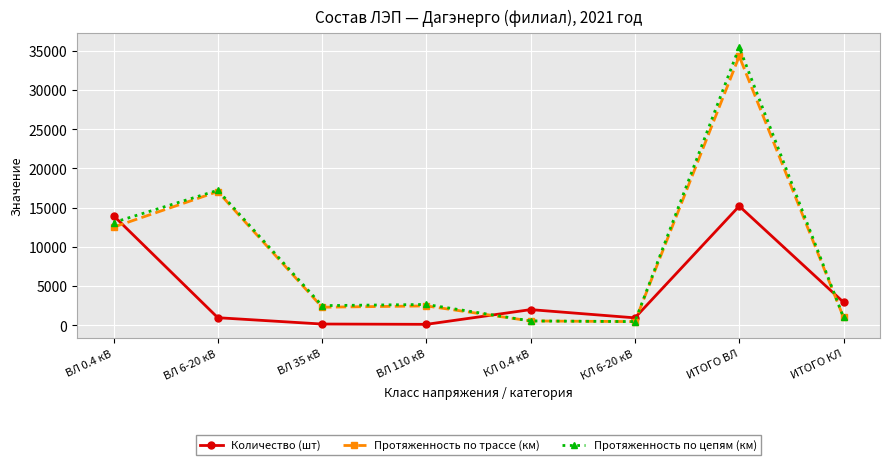

In Протяженность по трассе (км), how many points are lower than both neighbors (excluding endpoints)?

2